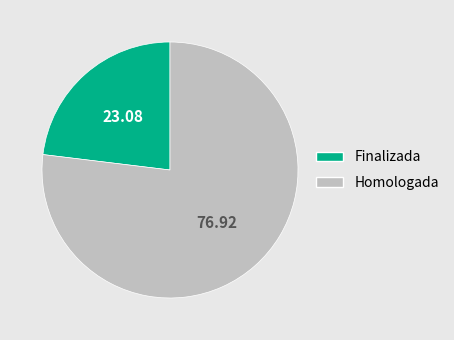

What is the smallest slice in the pie chart?

Finalizada